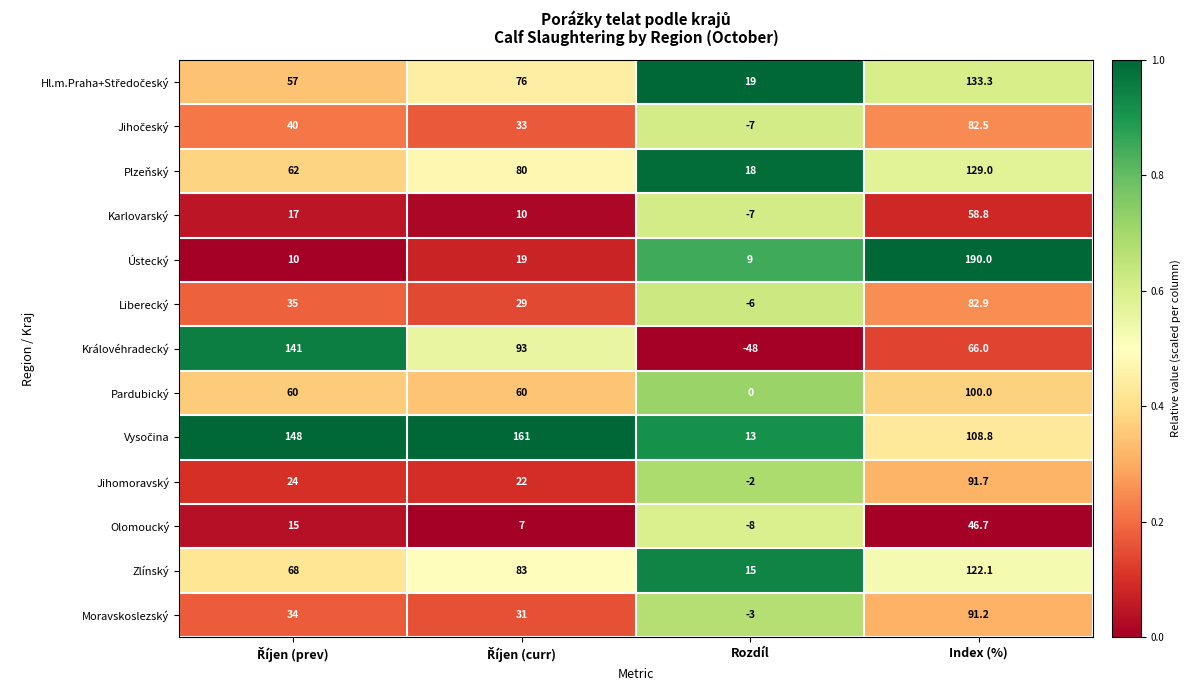

What is the difference between the maximum and minimum values in the Zlínský series?

107.1